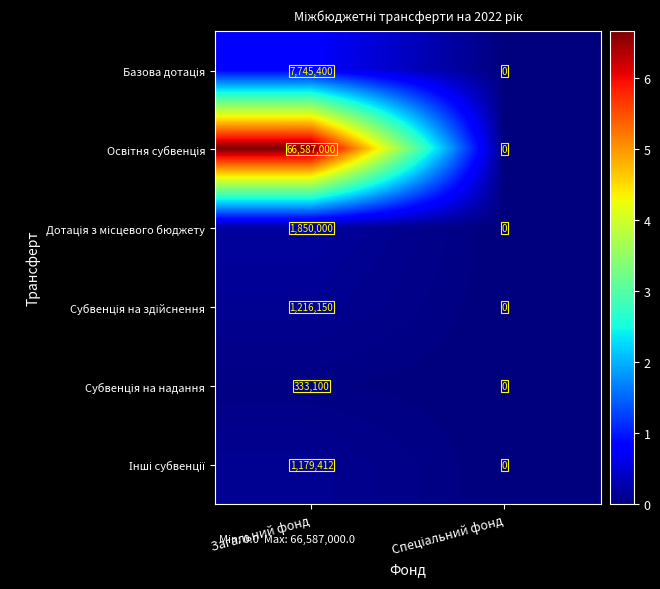

At which category is the sum across all series the highest?

Загальний фонд